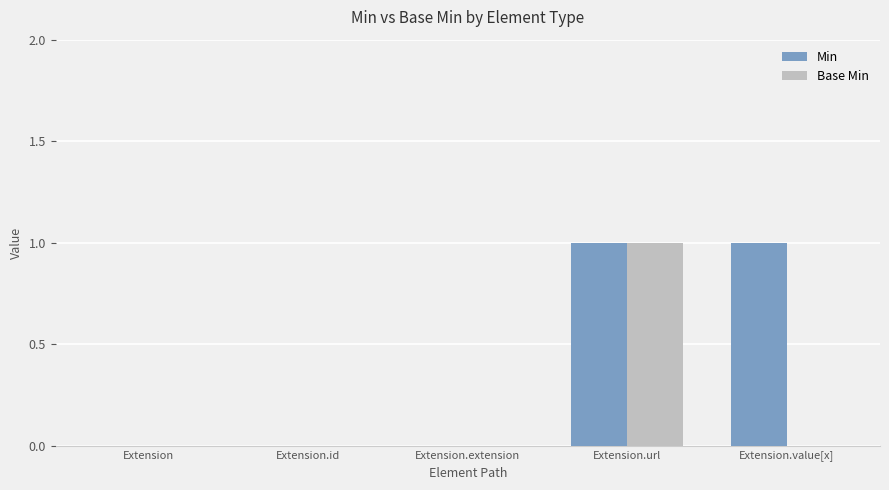

Are the bars horizontal?

No